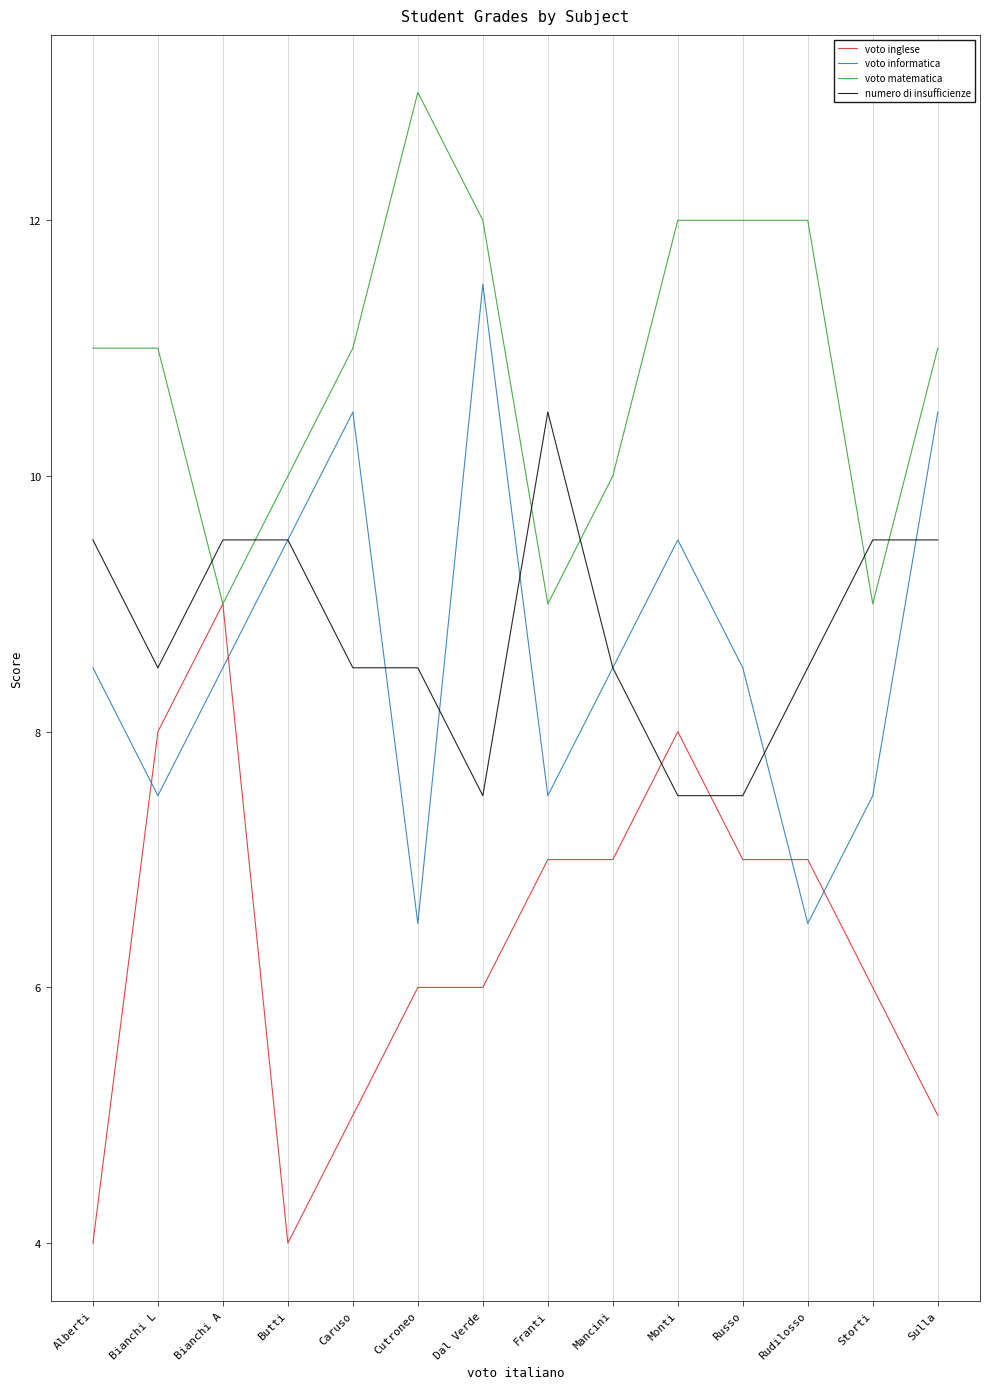

True or false: voto inglese has a value of 8.0 at Monti.

True